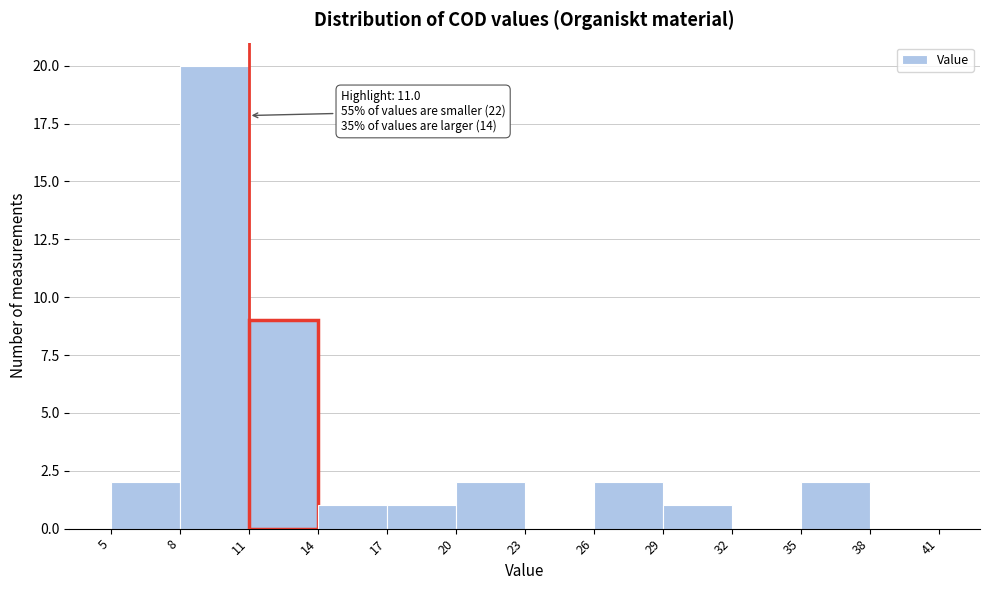

Which range on the x-axis has the tallest bar?

8 to 11